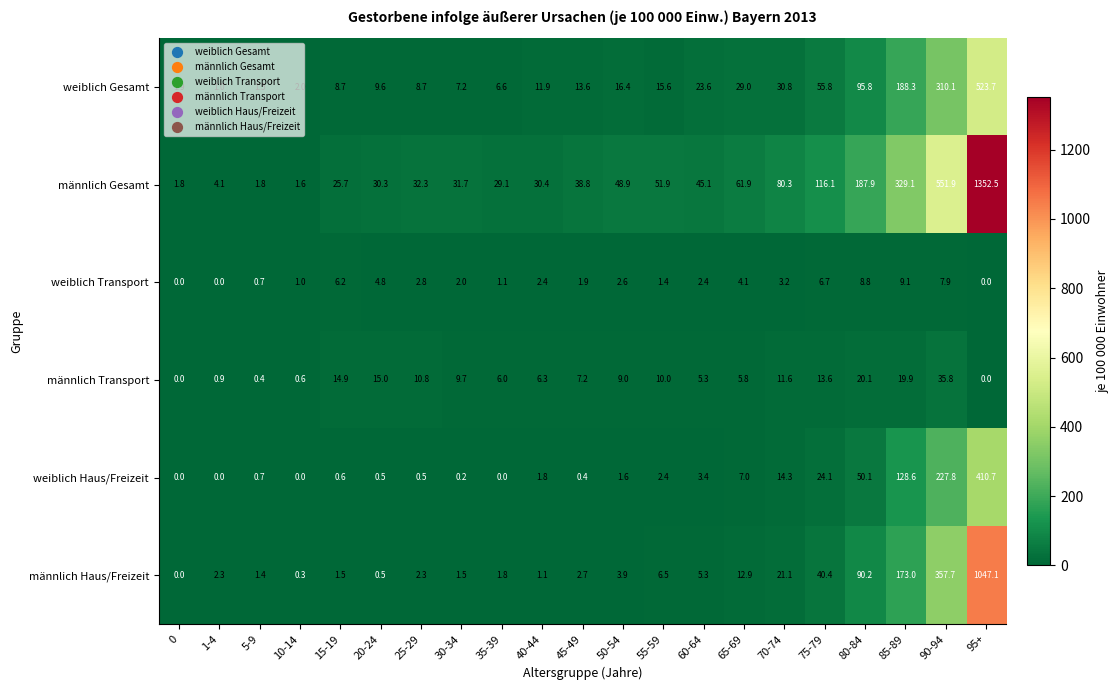

How many positive values does the weiblich Haus/Freizeit series have?

17